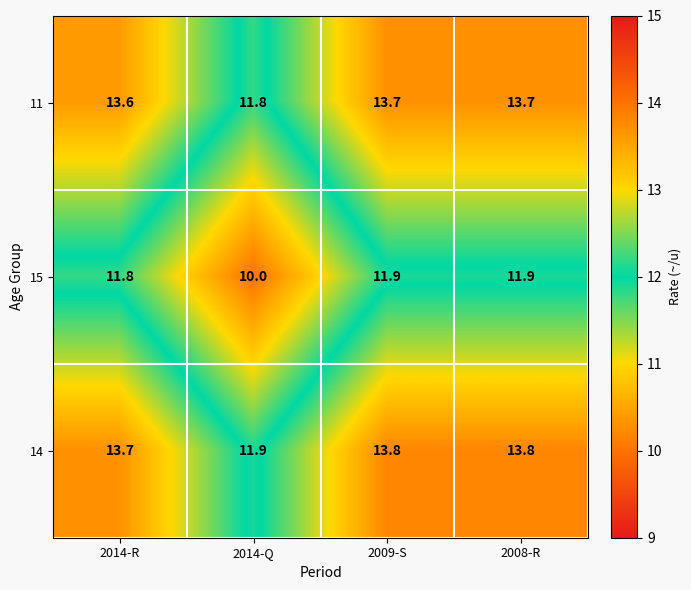

What is the difference between the highest and lowest values at 2008-R?

1.9